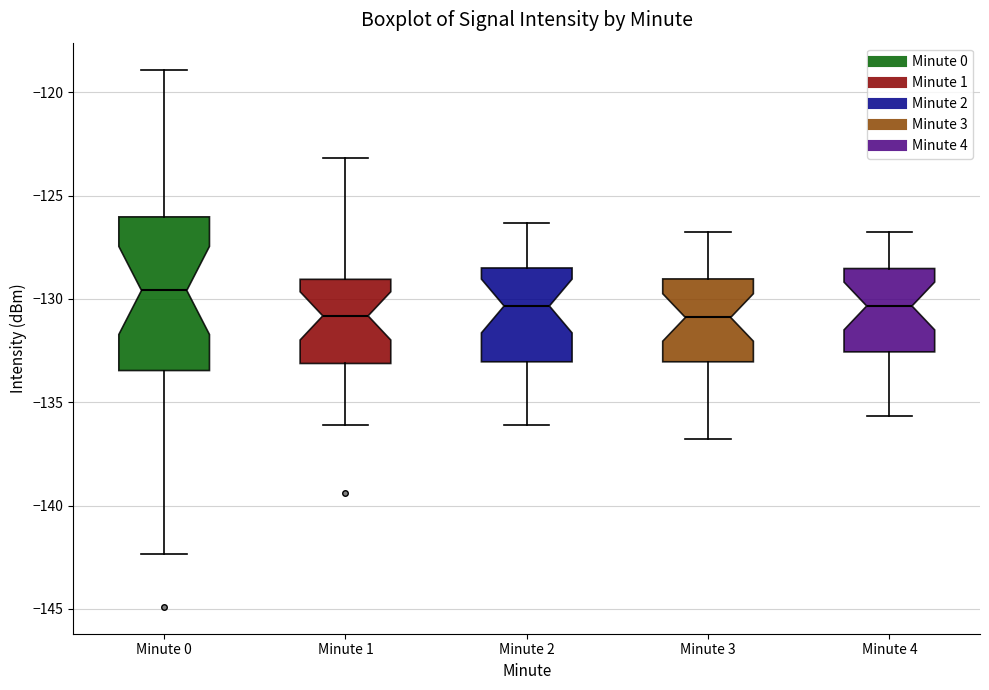

Where does the median line of the box for Minute 3 sit on the y-axis? The values are not printed on the chart, so give them approximately, as read against the axis.

-131.0